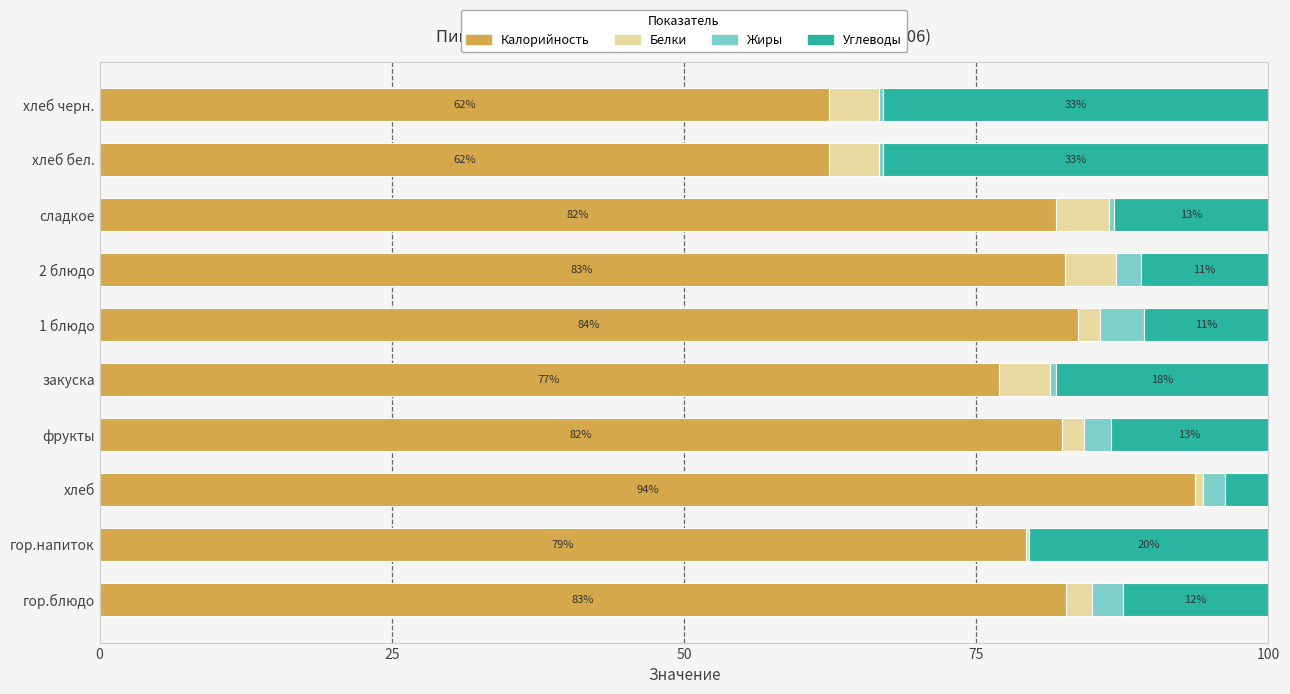

What is the total value across all series at гор.блюдо?

100.0